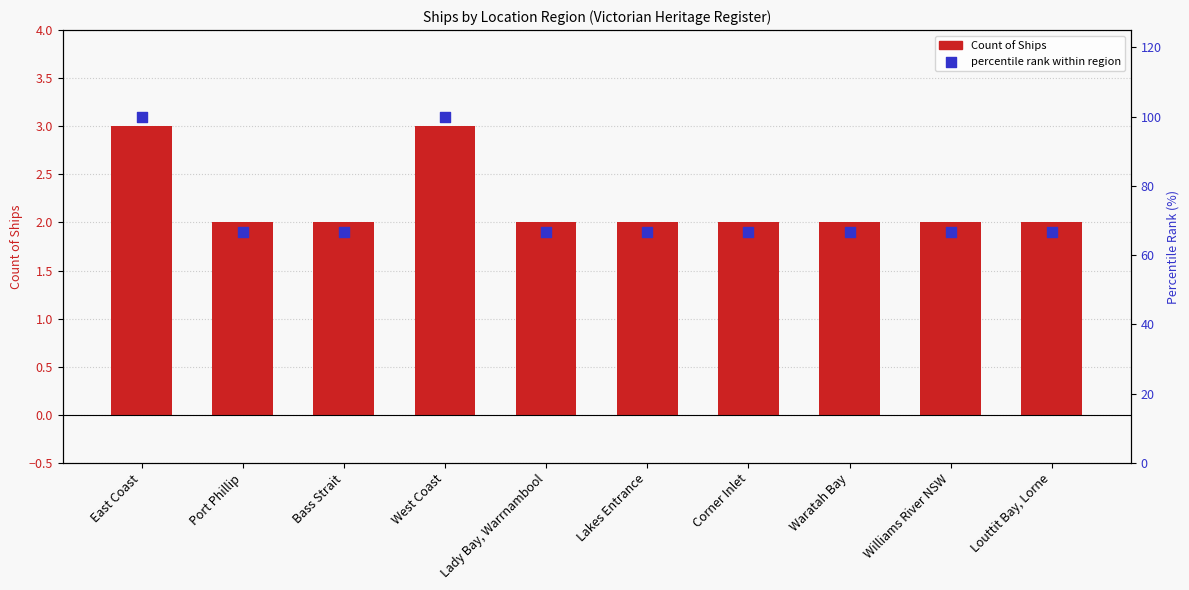

What are all the series names shown in the legend?

Count of Ships, percentile rank within region